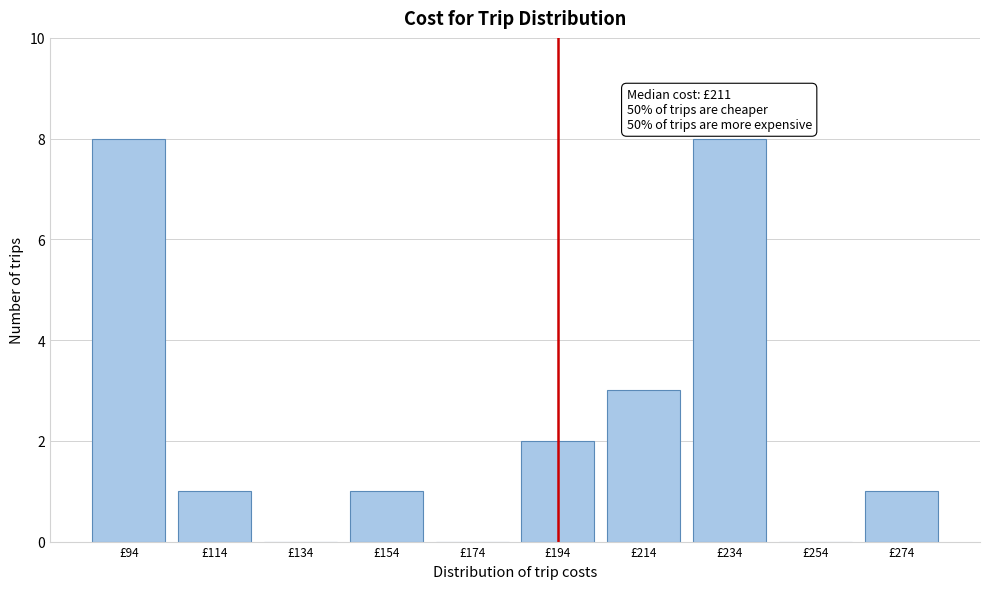

Reading left to right, list all the values displayed in this chart.

£94=8	£114=1	£134=0	£154=1	£174=0	£194=2	£214=3	£234=8	£254=0	£274=1